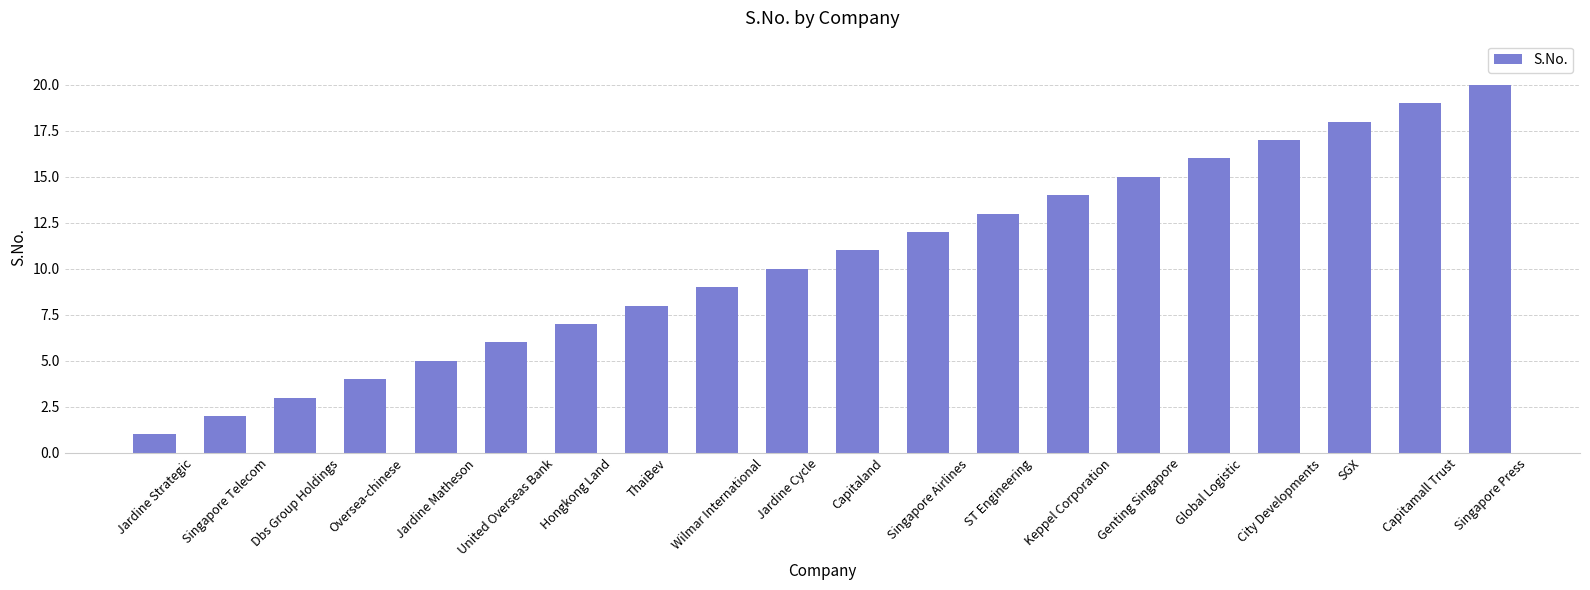

What is the minimum value shown in the chart?

1